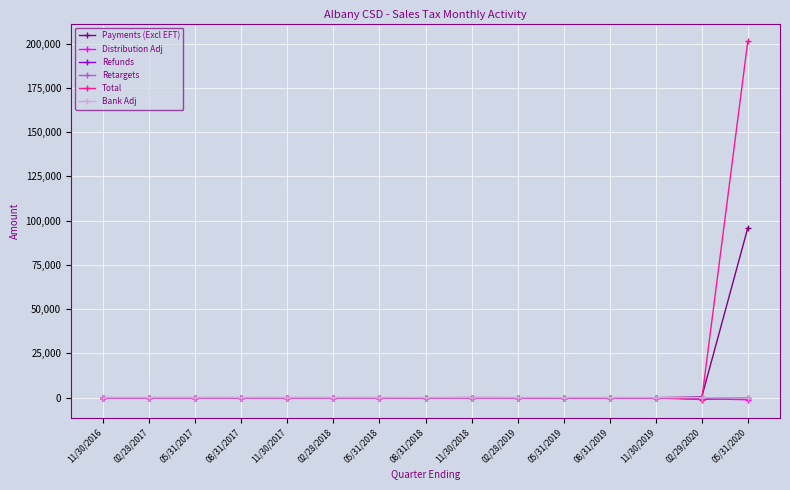

Which series has the widest spread of values?

Total